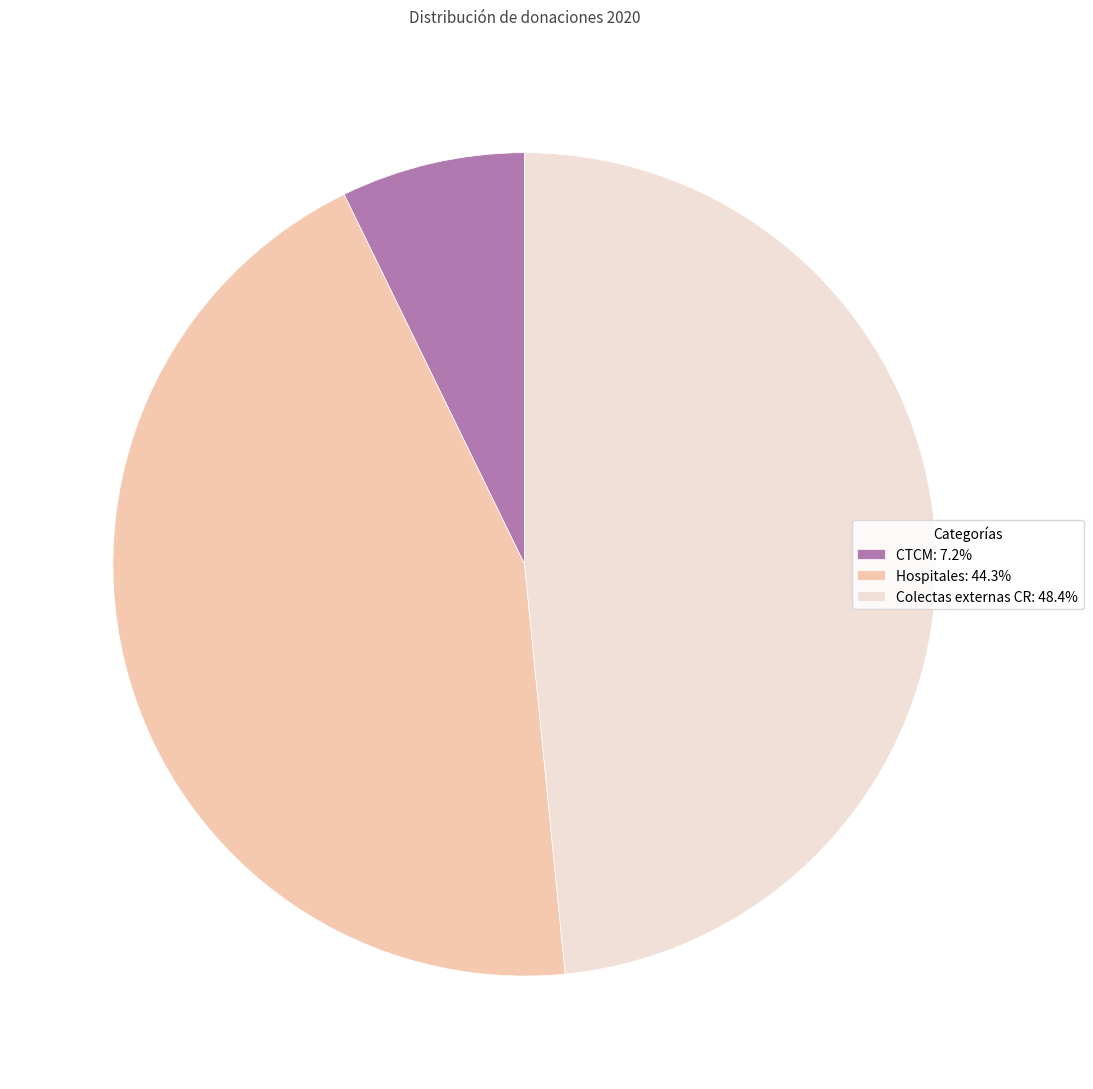

Is there a majority slice in this chart?

No